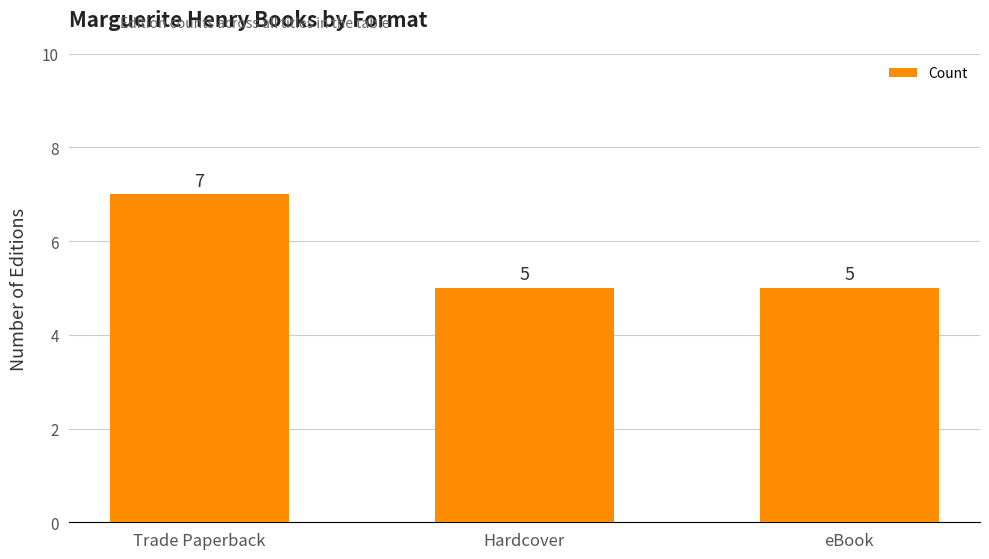

What is the label of the 3rd bar from the right?

Trade Paperback